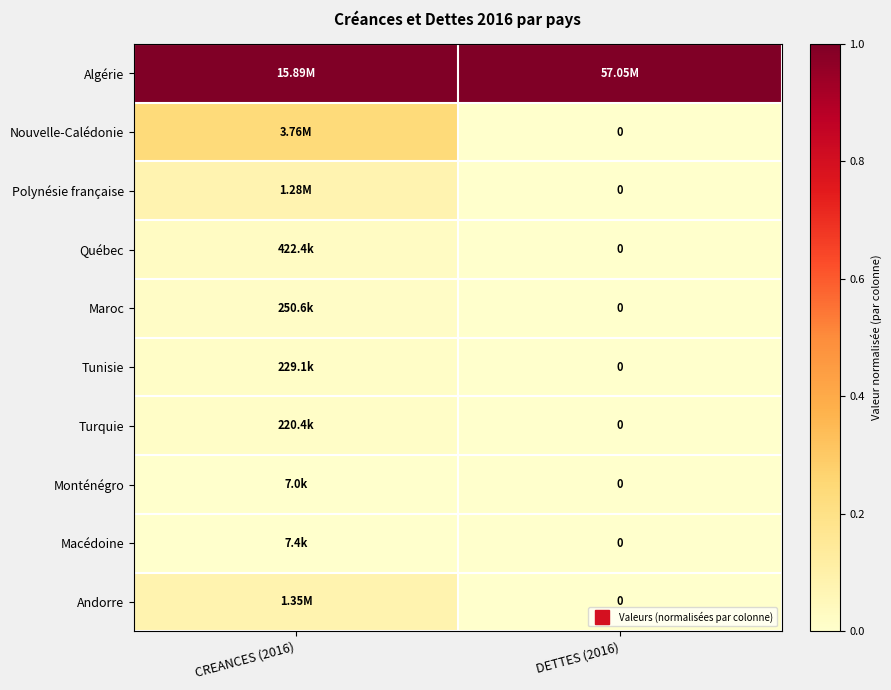

Which category has the highest value in the Macédoine series?

CREANCES (2016)